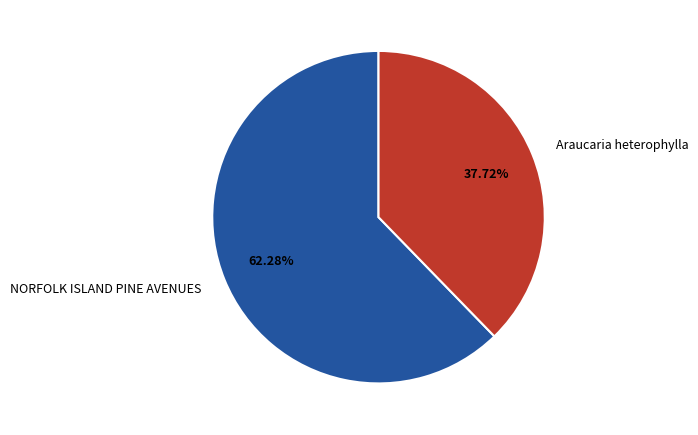

Is there any slice that represents more than half of the pie?

Yes